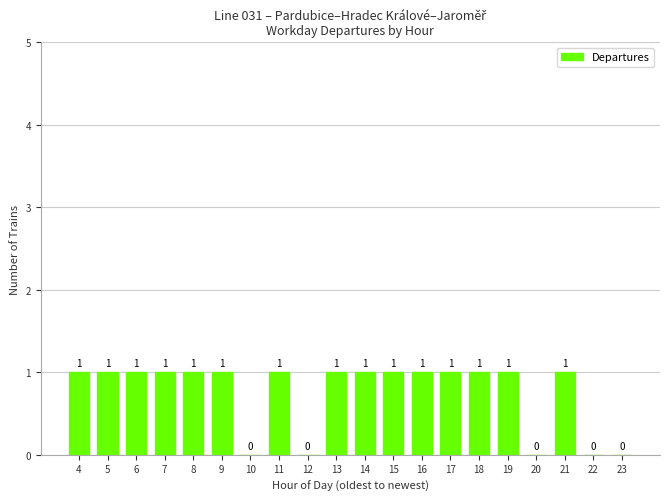

What is the sum of all values?

15